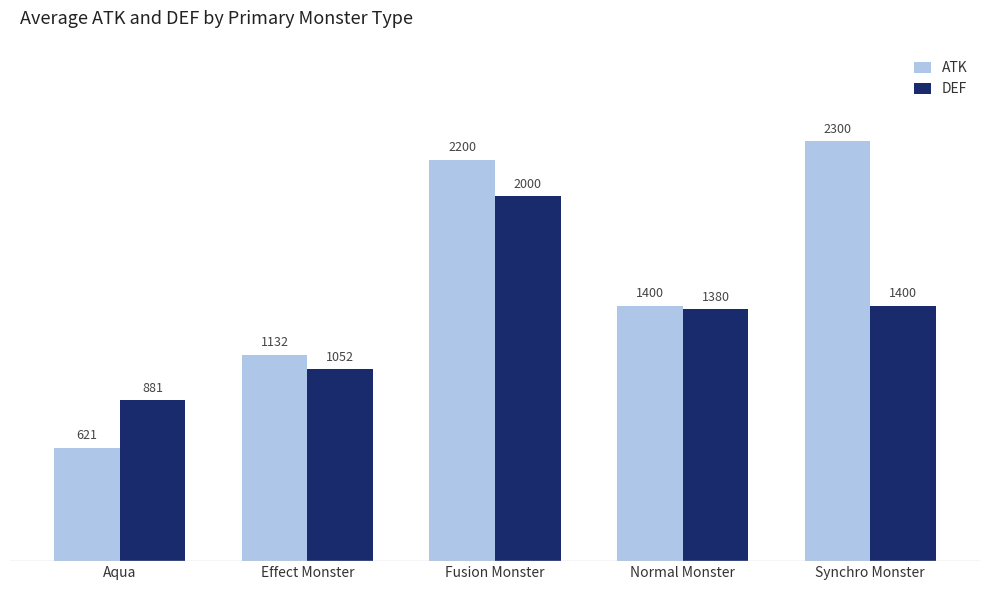

What are all the series names shown in the legend?

ATK, DEF